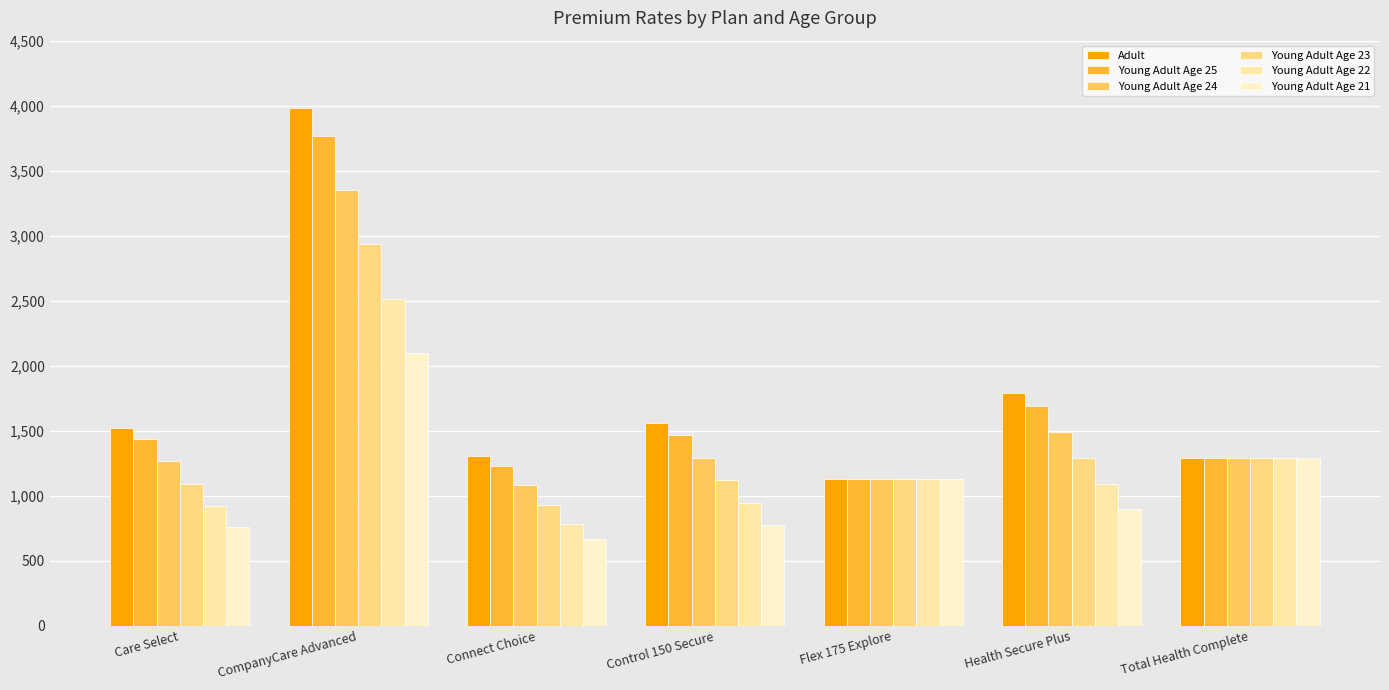

Between CompanyCare Advanced and Total Health Complete, which is larger?

CompanyCare Advanced